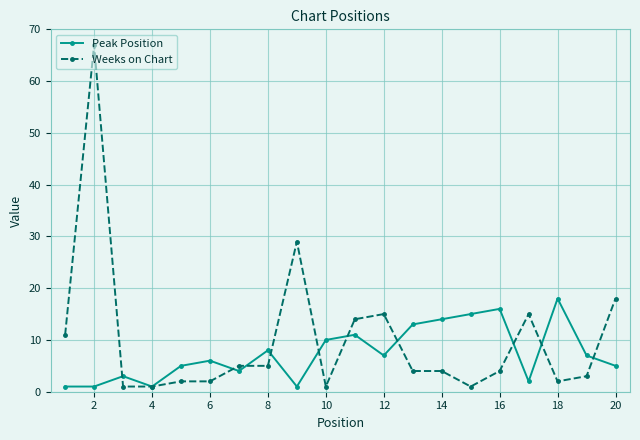

What is the value of the Weeks on Chart point at the 12th from the left?

15